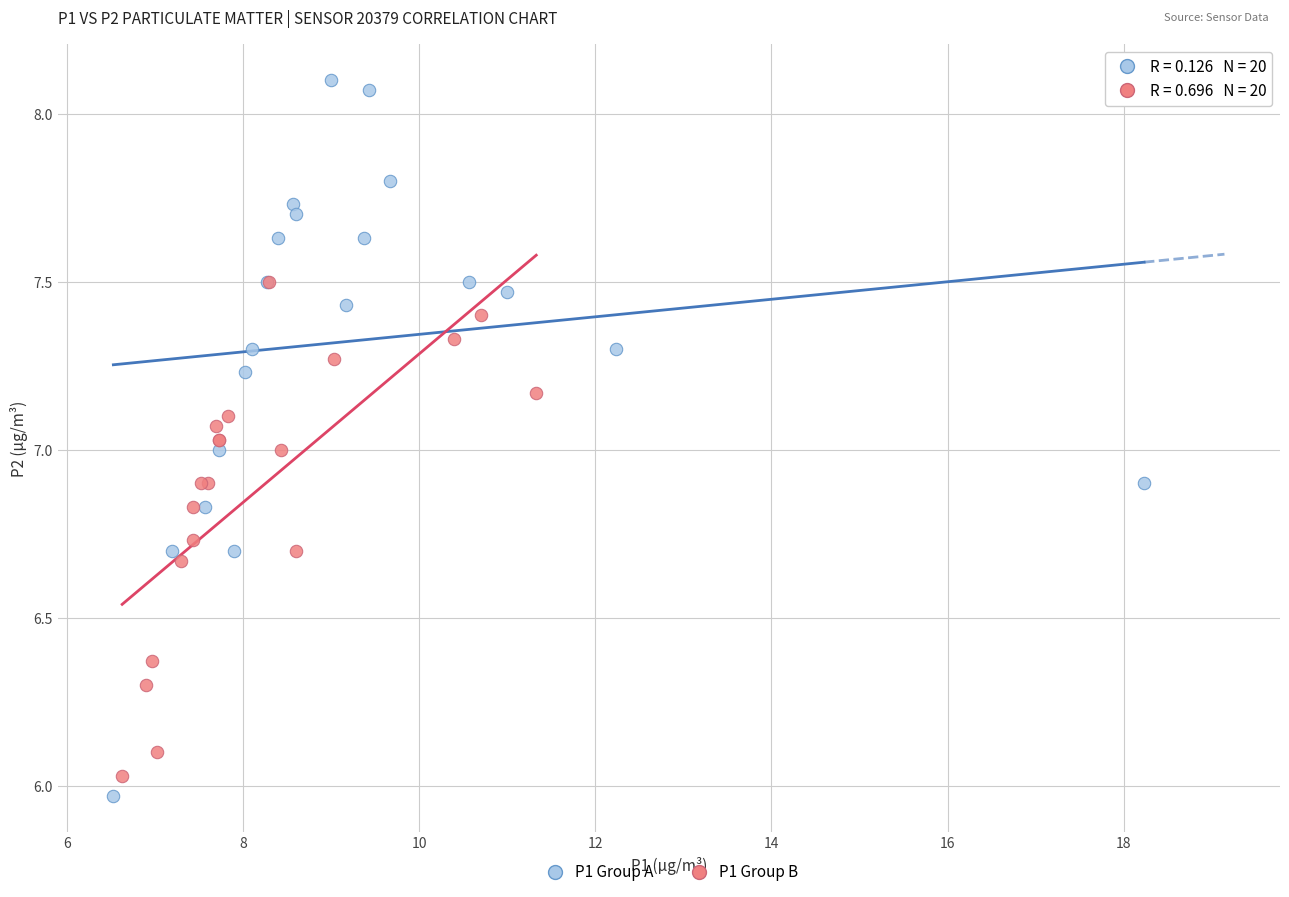

What are all the series names shown in the legend?

P1 Group A, P1 Group B